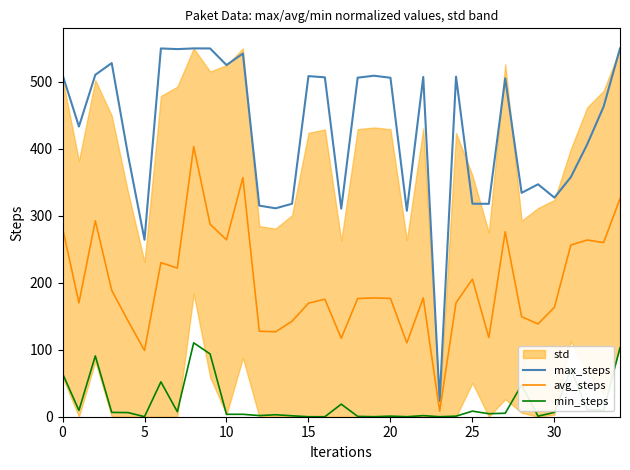

True or false: min_steps and avg_steps cross at least once.

False